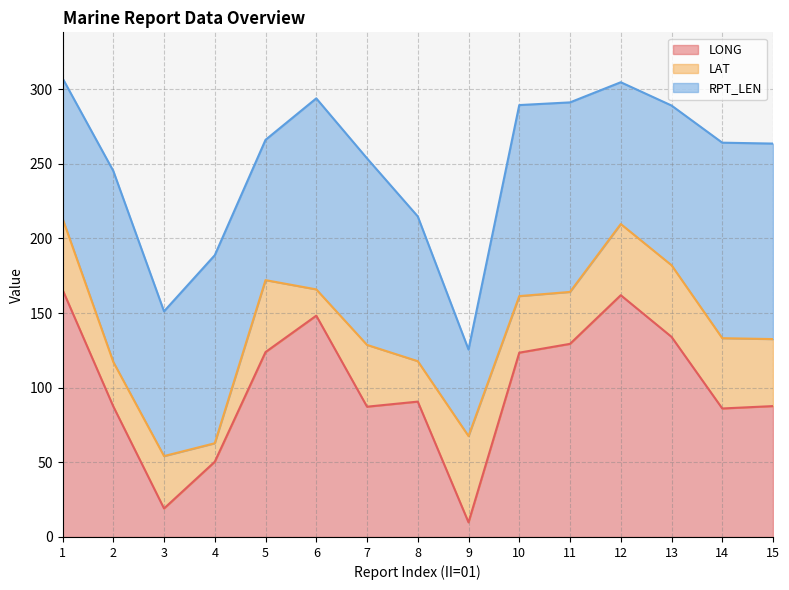

True or false: LAT and RPT_LEN cross at least once.

False